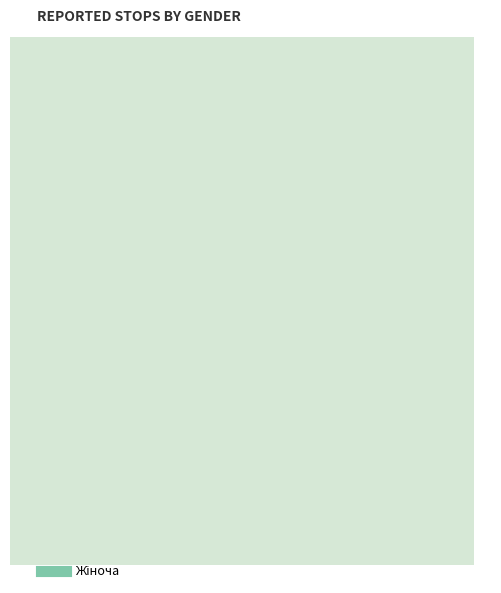

To the nearest percent, what is the average slice percentage?

50%